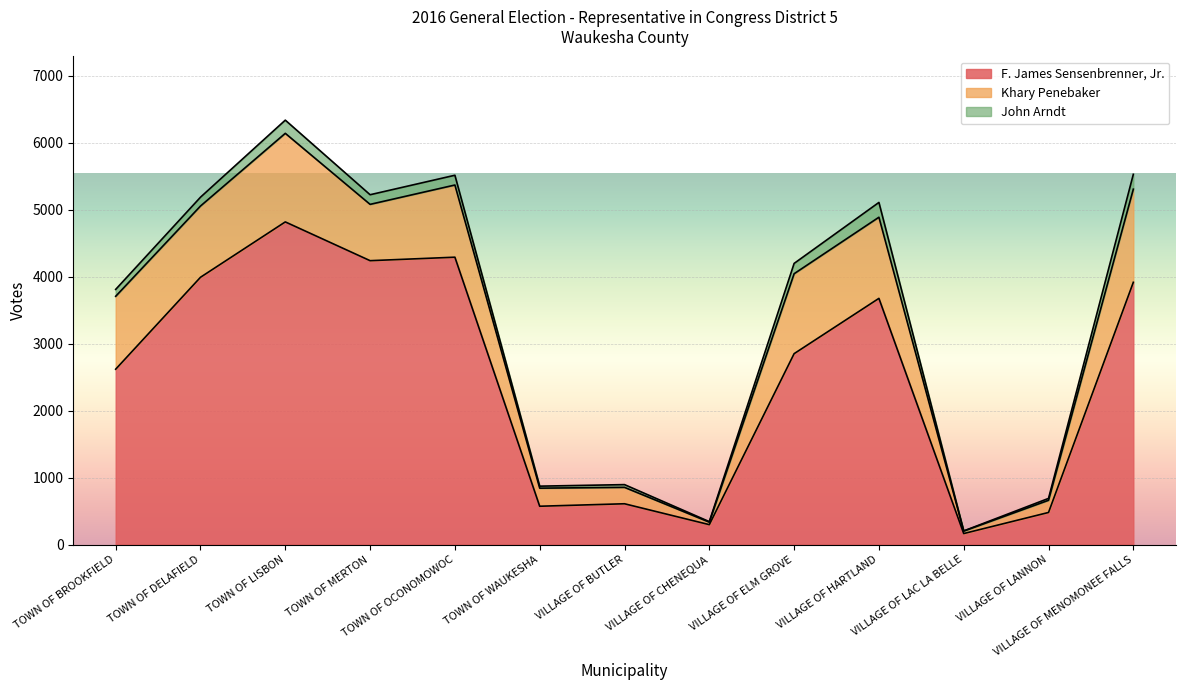

Which series changed the most between TOWN OF LISBON and VILLAGE OF MENOMONEE FALLS?

F. James Sensenbrenner, Jr.